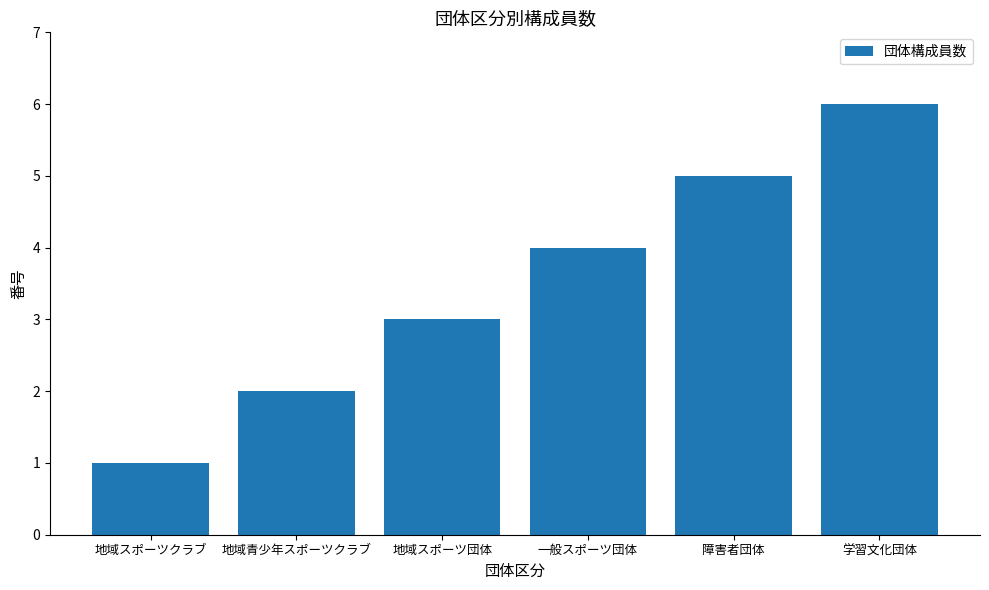

Reading right to left, what are all the values shown in this chart?

学習文化団体=6	障害者団体=5	一般スポーツ団体=4	地域スポーツ団体=3	地域青少年スポーツクラブ=2	地域スポーツクラブ=1